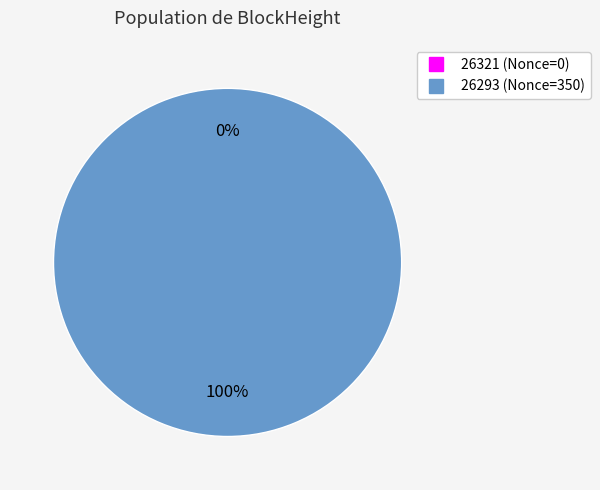

How many segments does this pie chart have?

2